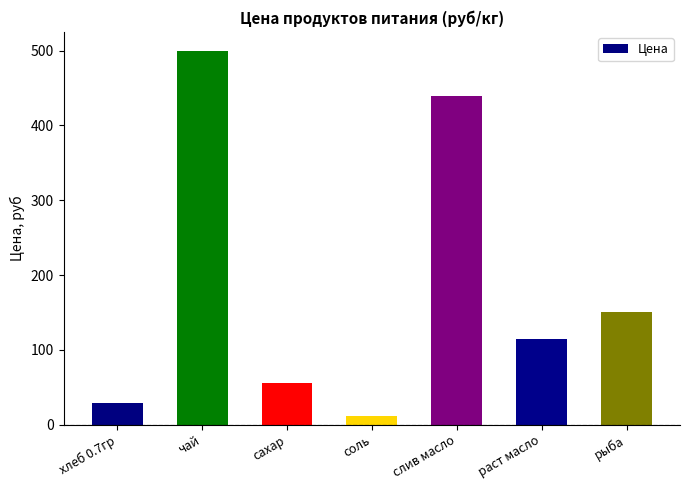

What is the minimum value shown in the chart?

12.0